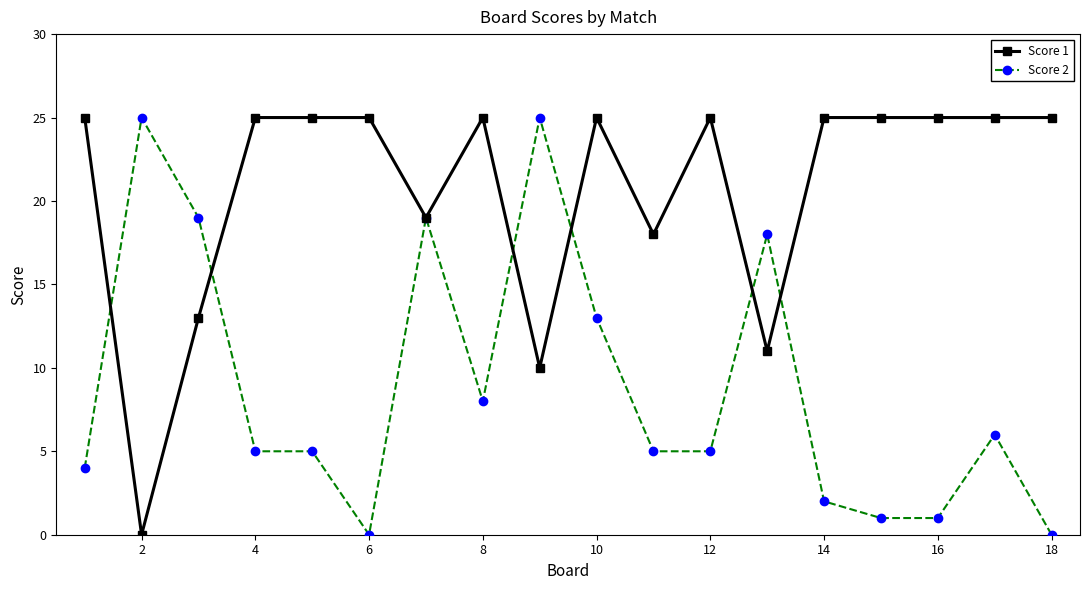

Which series has the largest total across all categories?

Score 1